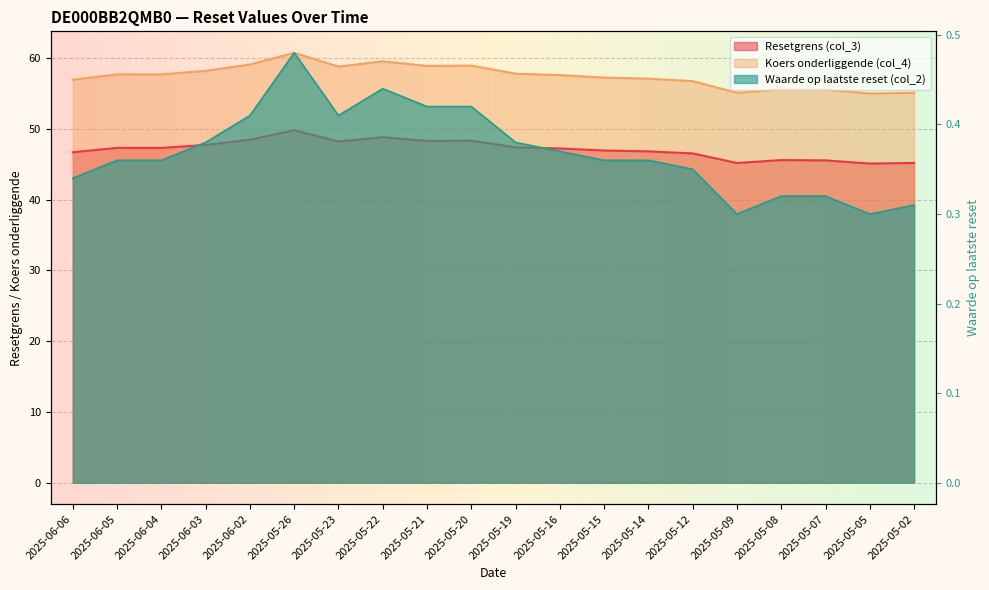

What position from the right is 2025-05-16?

9